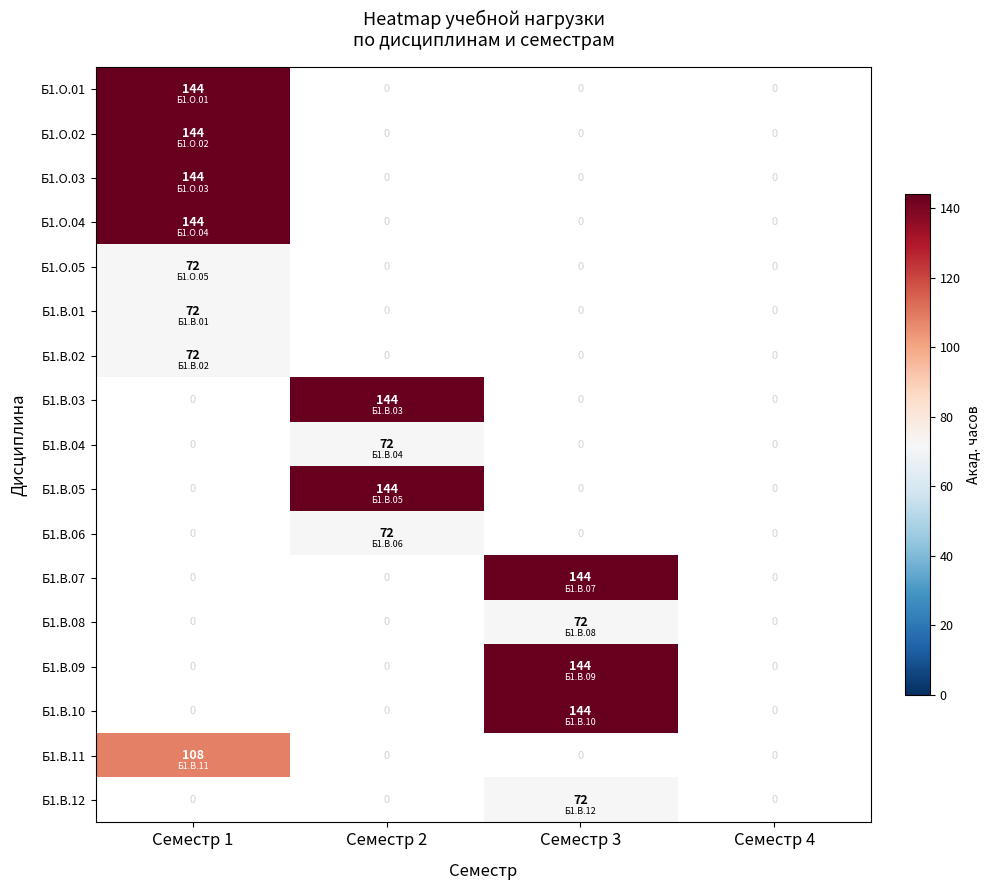

True or false: Б1.О.04 has a value of 73 at Семестр 1.

False